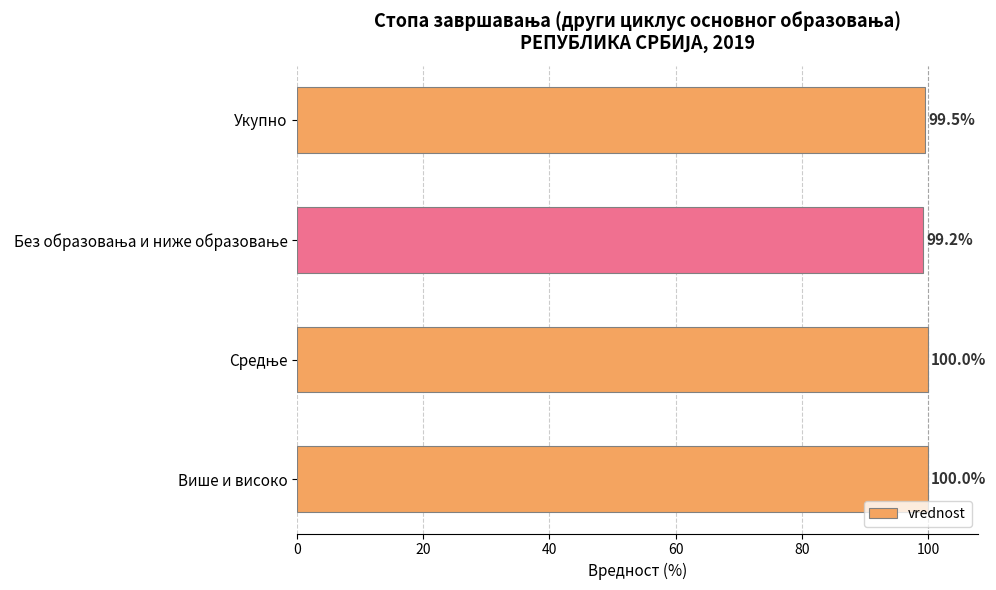

What is the greatest value displayed?

100.0